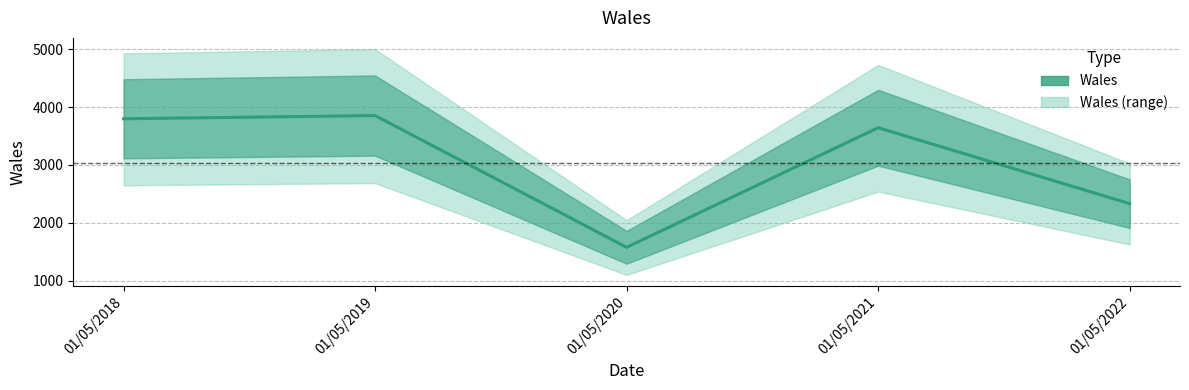

What is the average value?

3041